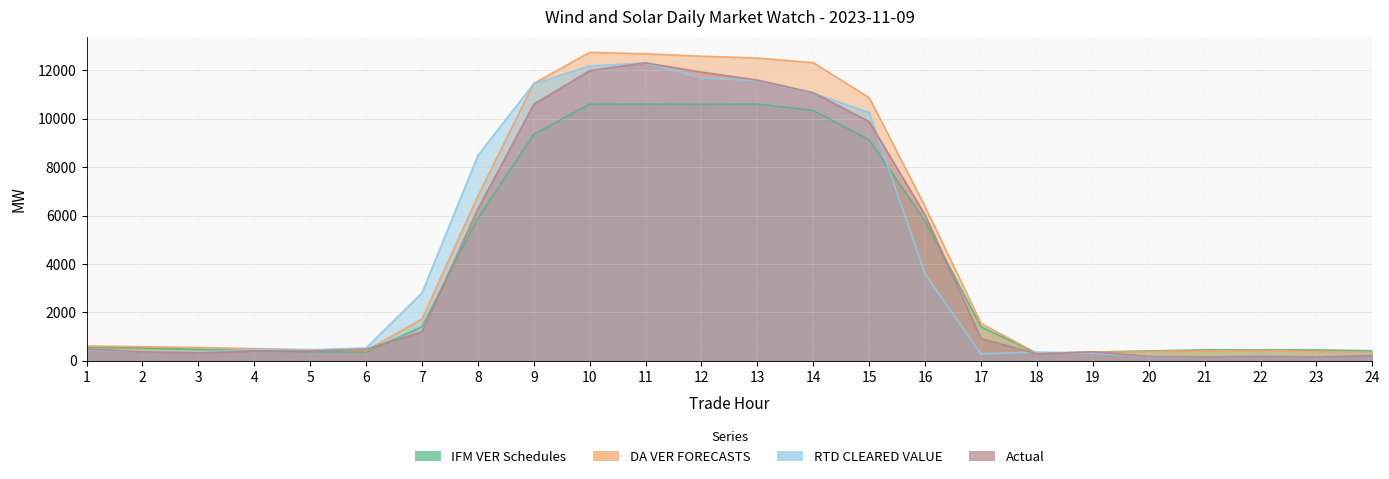

Which series has the largest total across all categories?

DA VER FORECASTS